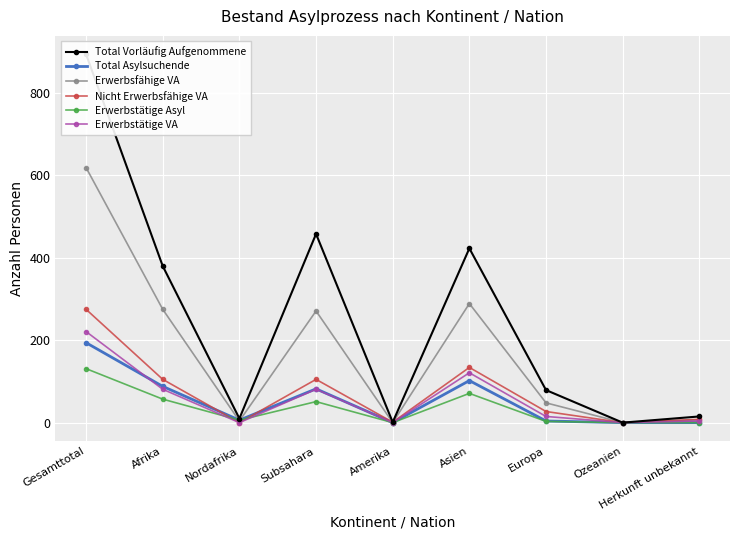

Reading left to right, extract all data points from this chart.

Total Vorläufig Aufgenommene: 894	380	10	458	1	423	79	0	15
Total Asylsuchende: 194	88	6	82	0	102	4	0	0
Erwerbsfähige VA: 619	275	4	271	0	289	48	0	7
Nicht Erwerbsfähige VA: 275	105	0	105	1	134	27	0	8
Erwerbstätige Asyl: 131	57	6	51	0	71	3	0	0
Erwerbstätige VA: 221	81	0	81	0	121	15	0	4